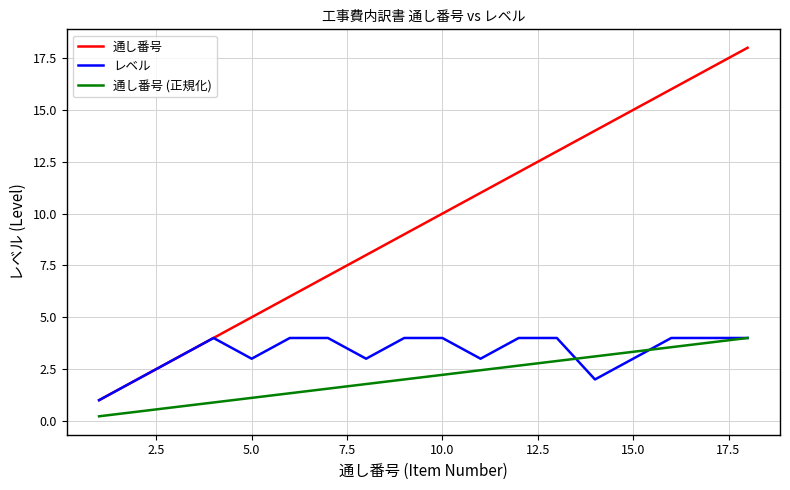

True or false: 通し番号 and 通し番号 (正規化) intersect in this chart.

False